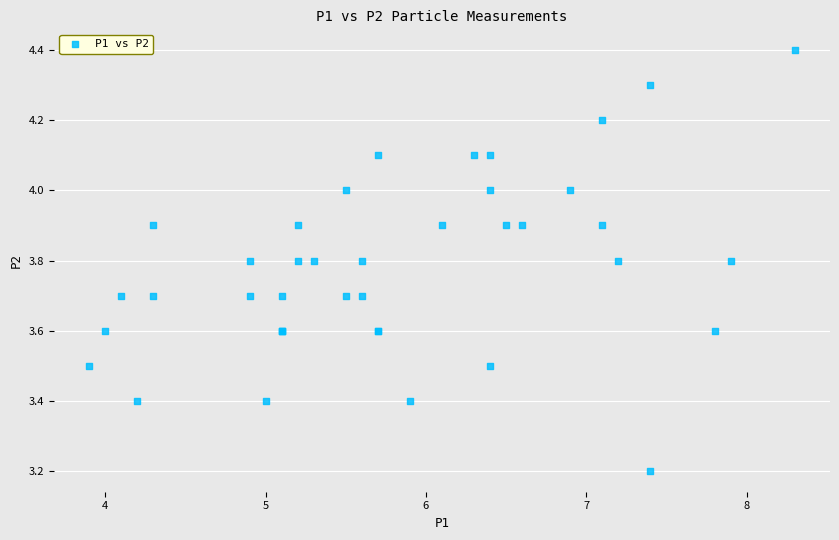

What Y value in the scatter plot is closest to 3?

3.2